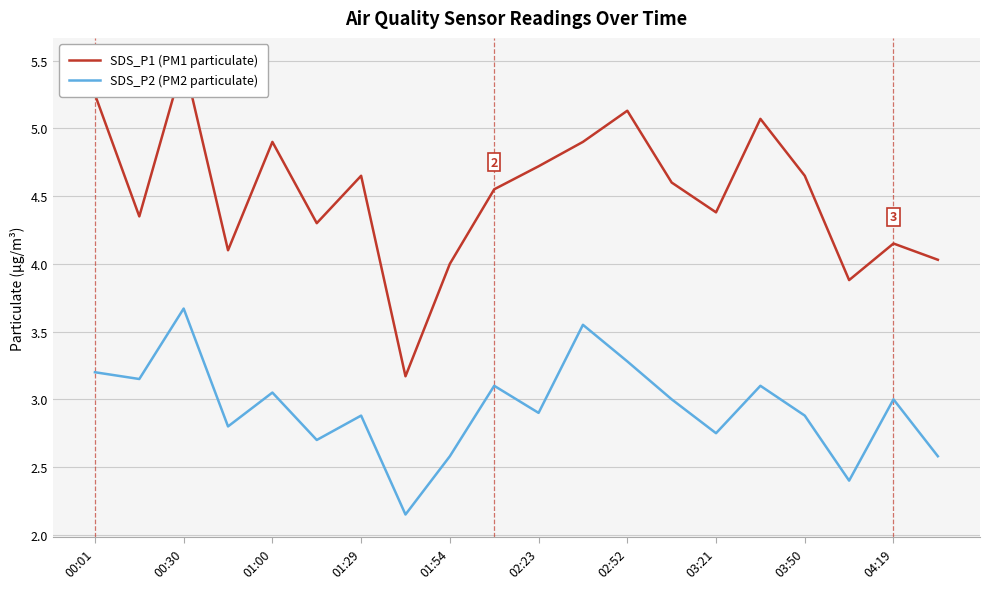

The SDS_P2 (PM2 particulate) series shows 4.1 at 03:21. True or false?

False